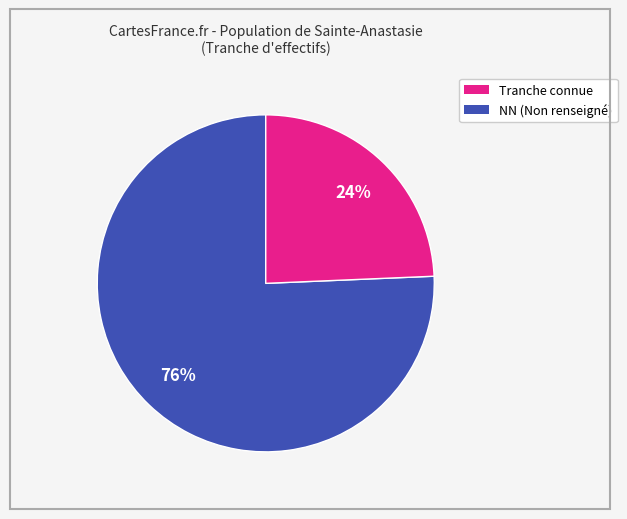

To the nearest percent, what is the average slice percentage?

50%